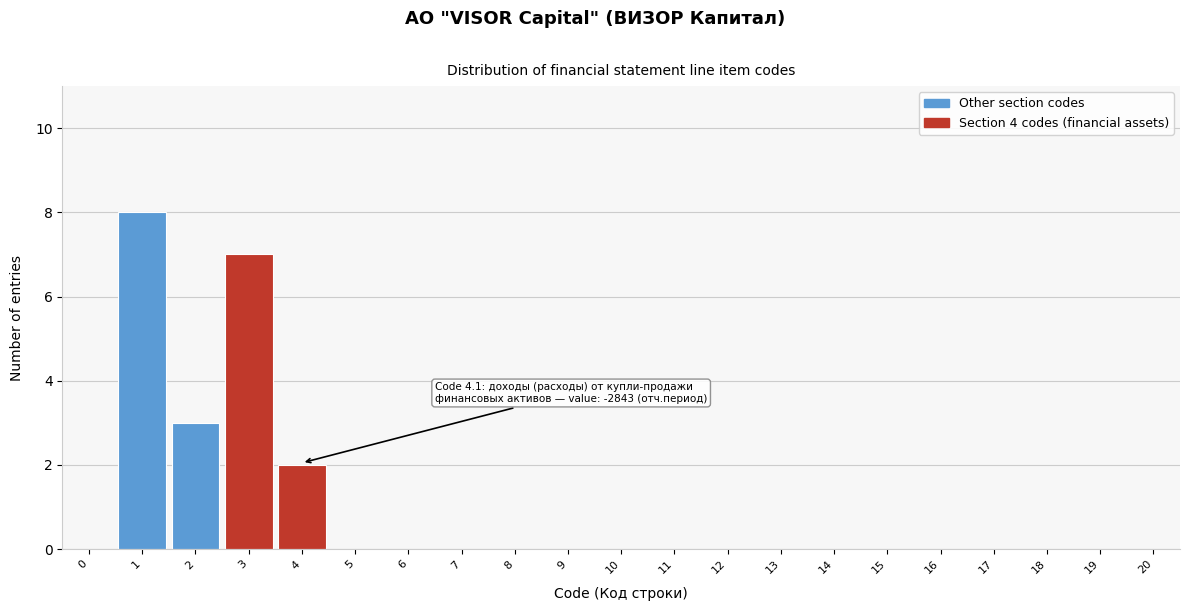

Reading left to right, extract all data points from this chart.

0=0	1=8	2=3	3=7	4=2	5=0	6=0	7=0	8=0	9=0	10=0	11=0	12=0	13=0	14=0	15=0	16=0	17=0	18=0	19=0	20=0